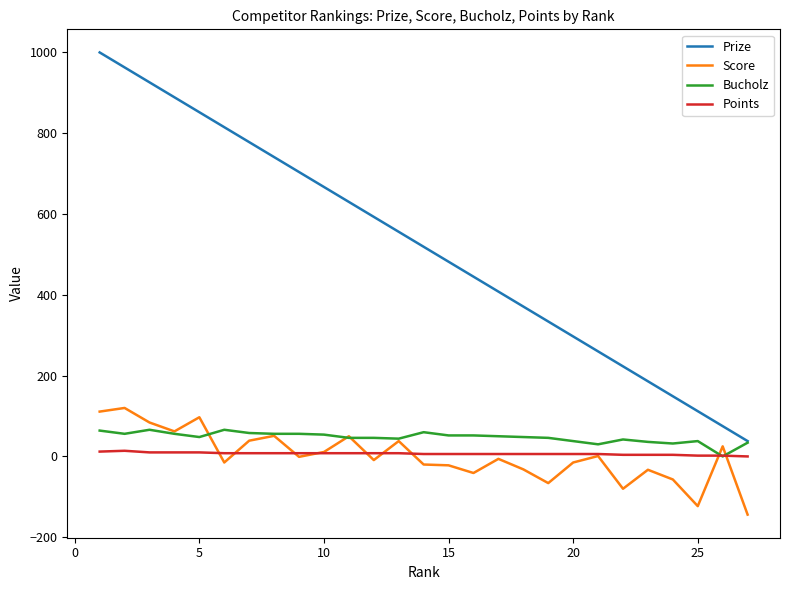

Which series has the largest range (max minus min)?

Prize